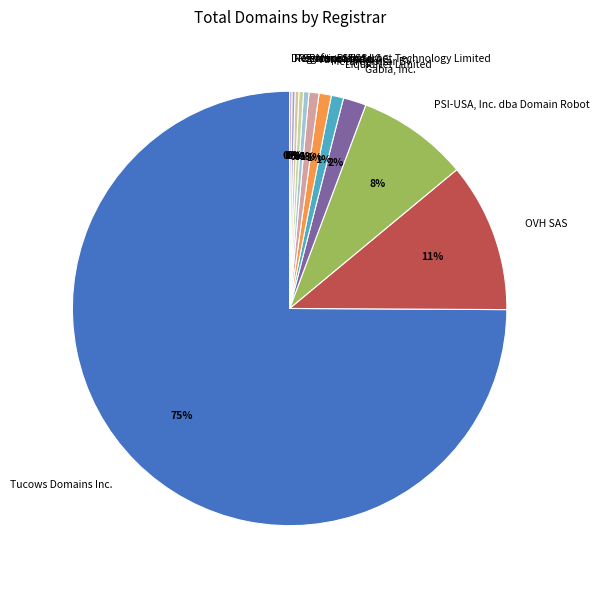

Which slice is the largest?

Tucows Domains Inc.